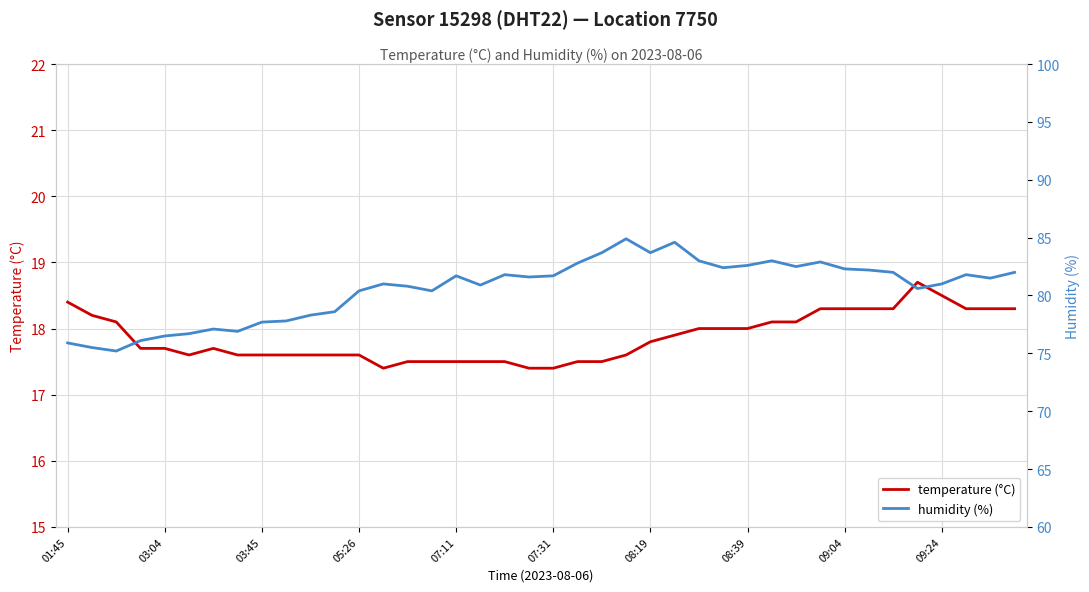

True or false: temperature (°C) has a value of 9.3 at 08:39.

False